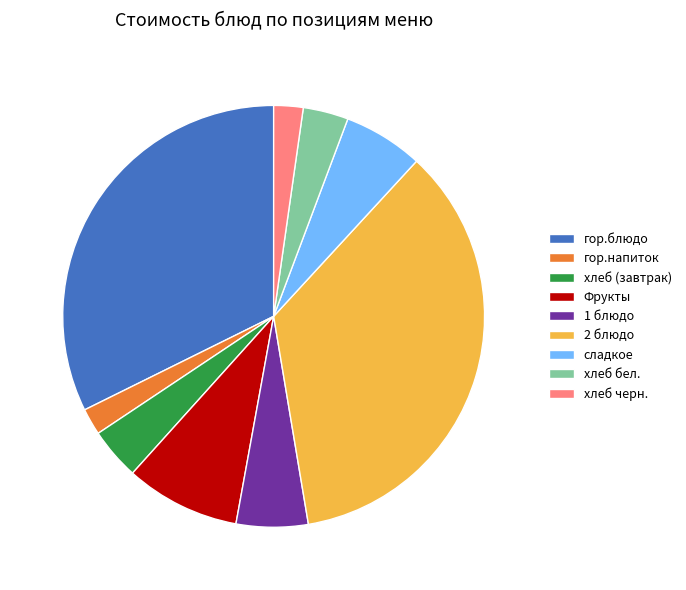

Approximately how many times larger is the value at сладкое compared to хлеб (завтрак)?

1.5